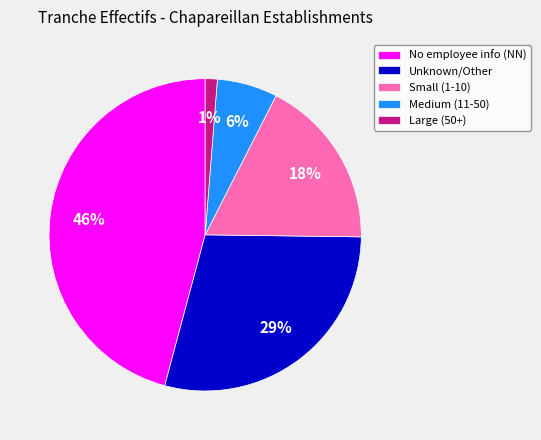

To the nearest percent, what is the difference between the largest and smallest slice percentages?

45%